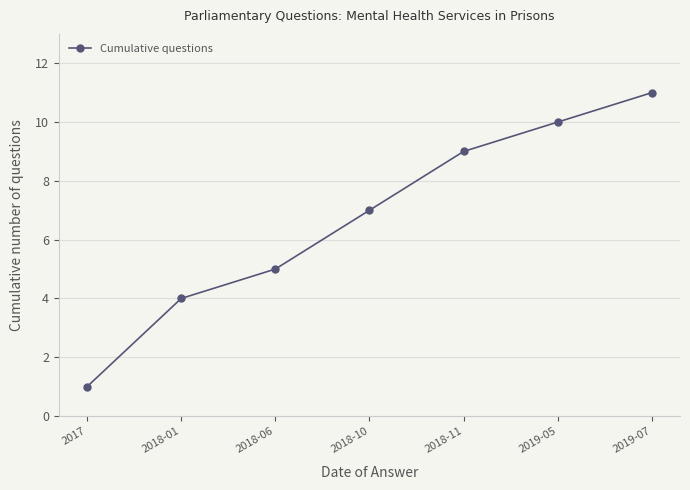

How many values are below 7?

3